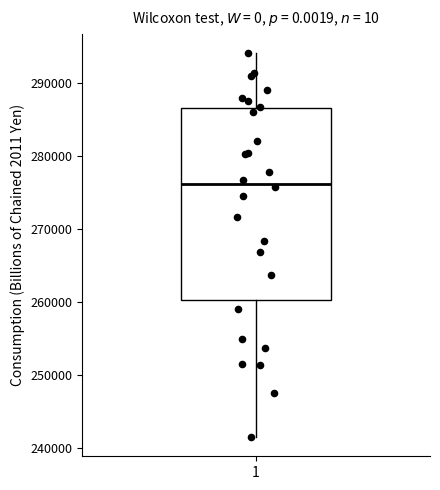

Where is the upper edge of the box at x = 1 on the y-axis? The values are not printed on the chart, so give them approximately, as read against the axis.

287000